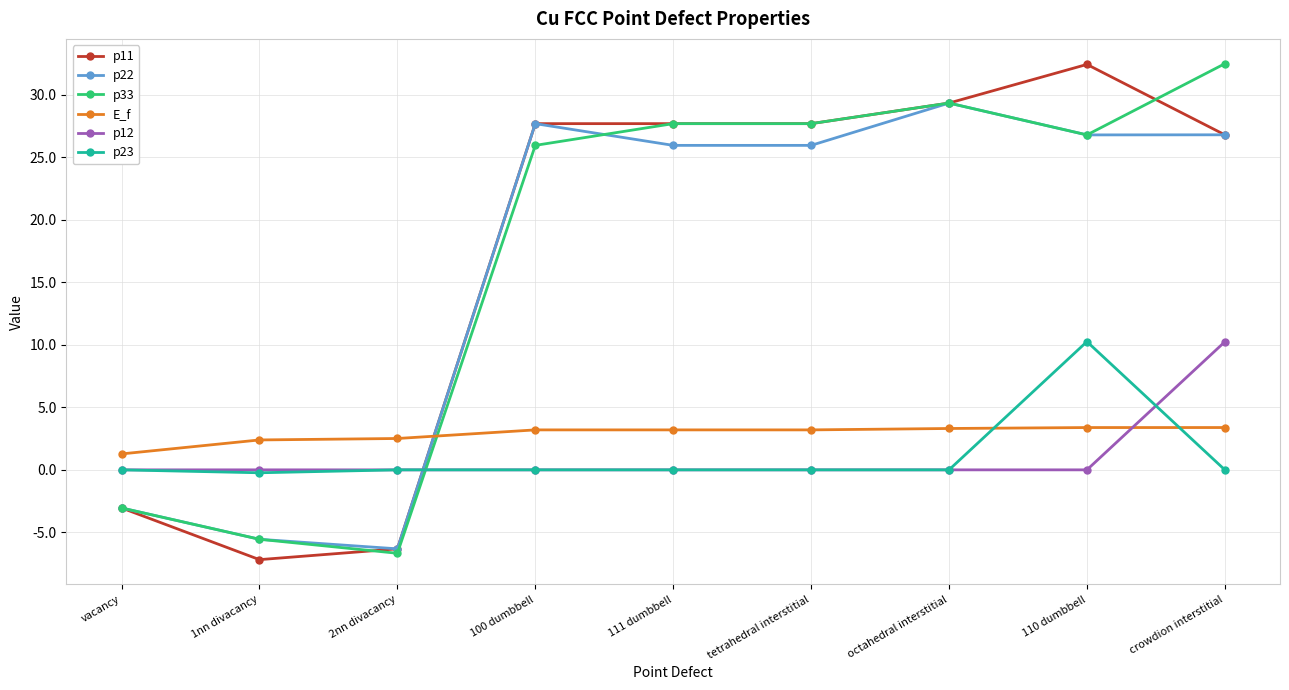

At which label does E_f first exceed 3?

100 dumbbell